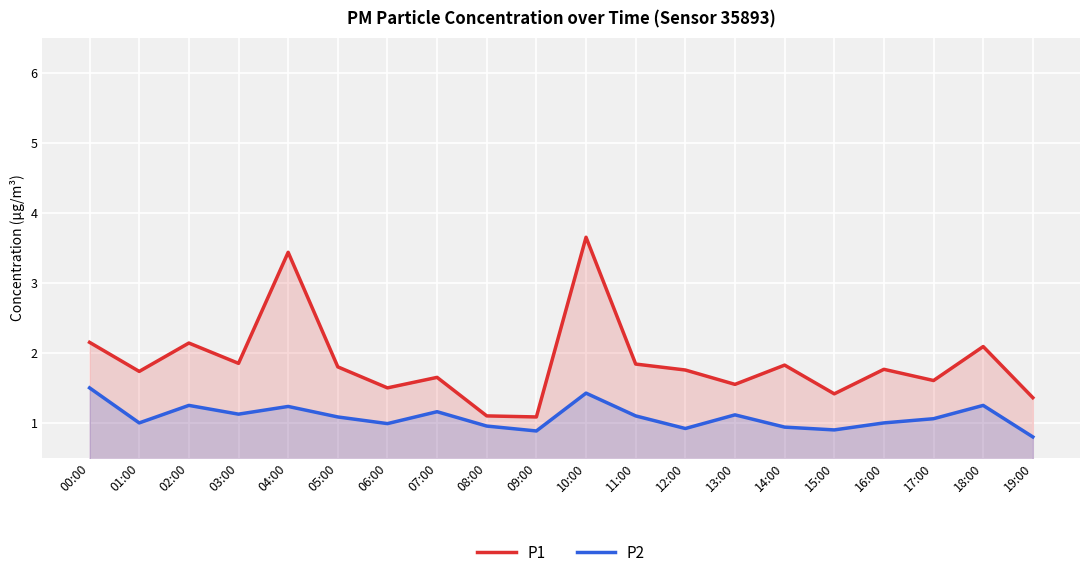

List the series in order of their overall mean, highest first.

P1, P2